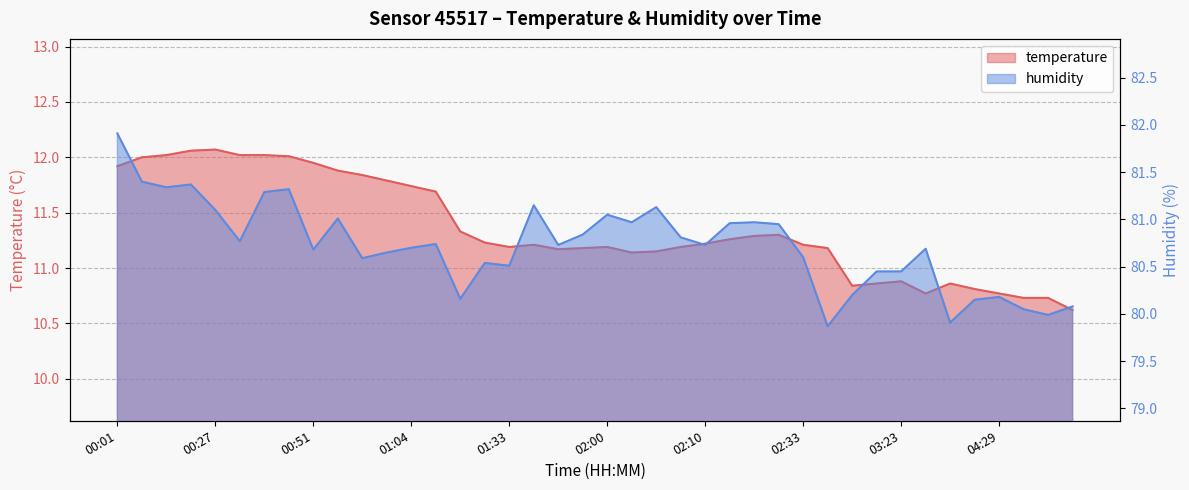

At which category is the sum across all series the highest?

00:01